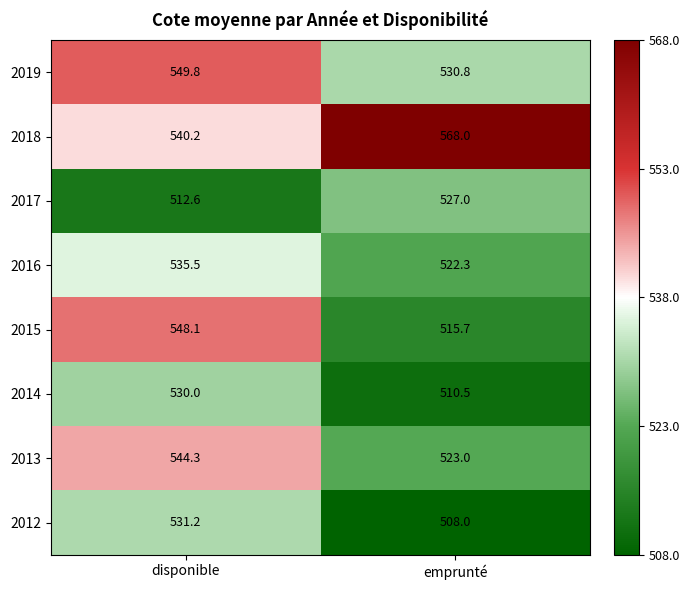

What is the average value of the 2016 series?

528.9